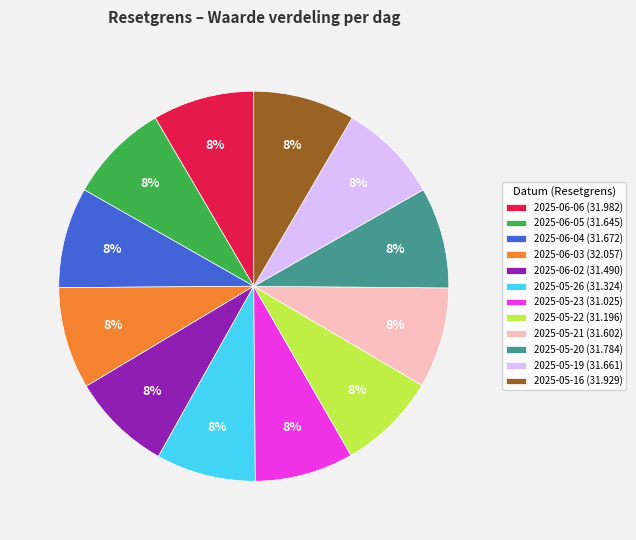

Is the sum of 2025-05-21 (31.602) and 2025-06-05 (31.645) greater than half?

No